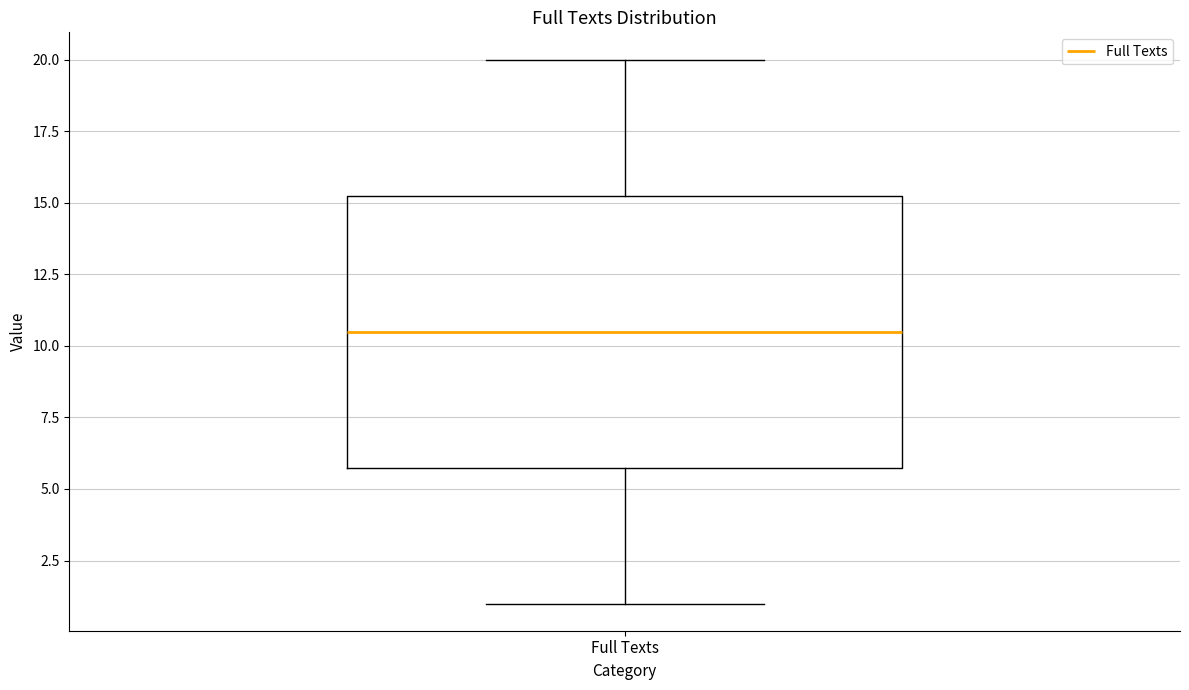

Read this box plot against the y-axis: the position of the median line, the range covered by the box, and the ends of both whiskers. The values are not printed on the chart, so give them approximately, as read against the axis.

median 10.5, box 6.0 to 15.5, whiskers 1.0 to 20.0